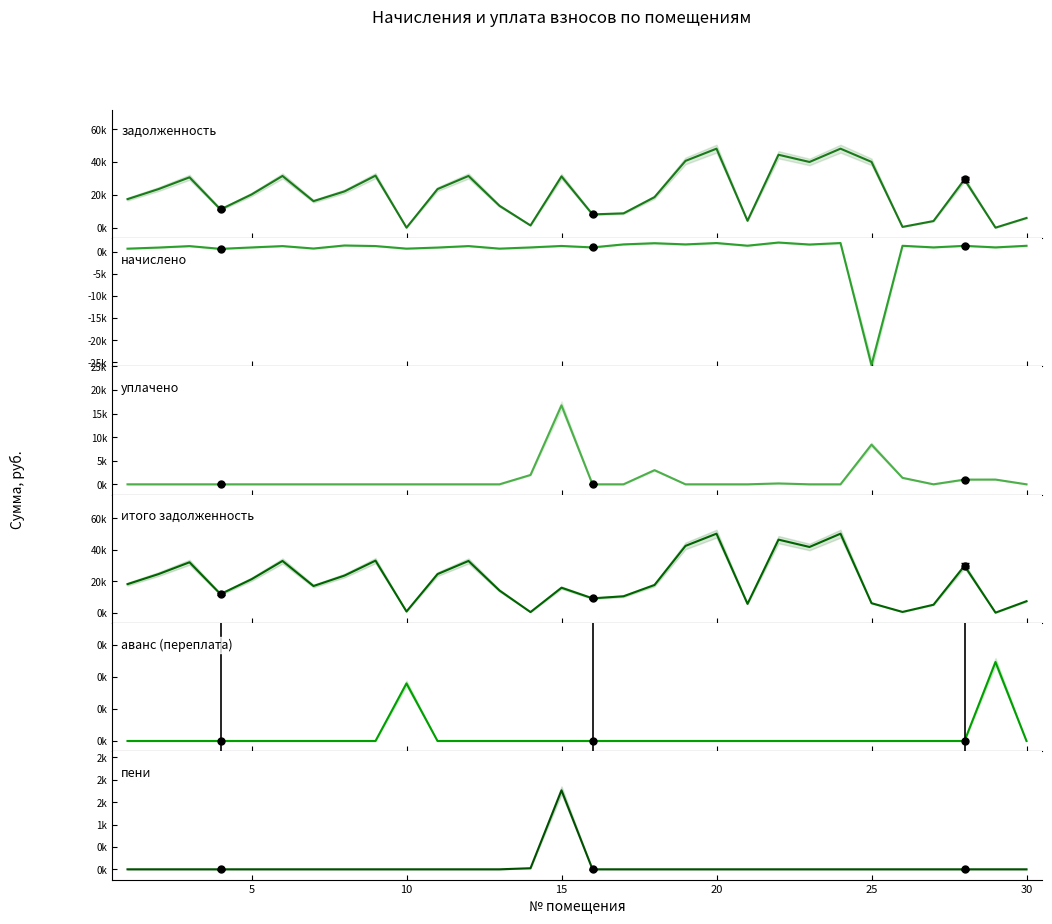

Reading right to left, transcribe all the data shown in this chart.

задолженность: 5.9	0.0	29.4	4.0	0.5	40.1	48.1	40.0	44.4	4.2	48.1	40.7	18.6	8.7	8.1	31.2	1.3	13.3	31.5	23.5	0.0	31.7	22.1	16.2	31.5	20.2	11.1	30.7	23.5	17.4
начислено: 1.4	1.0	1.4	1.0	1.4	-25.6	2.0	1.7	2.1	1.4	2.0	1.7	2.0	1.7	1.0	1.3	1.0	0.7	1.3	1.0	0.7	1.3	1.4	0.8	1.3	1.0	0.7	1.3	1.0	0.7
уплачено: 0.0	1.0	1.0	0.0	1.4	8.4	0.0	0.0	0.2	0.0	0.0	0.0	3.0	0.0	0.0	16.7	2.0	0.0	0.0	0.0	0.0	0.0	0.0	0.0	0.0	0.0	0.0	0.0	0.0	0.0
итого задолженность: 7.3	0.0	29.7	5.0	0.5	6.0	50.1	41.7	46.3	5.6	50.1	42.4	17.5	10.4	9.1	15.8	0.4	14.0	32.8	24.5	0.7	33.0	23.5	16.9	32.8	21.2	11.8	32.0	24.5	18.1
аванс (переплата): 0.0	0.0	0.0	0.0	0.0	0.0	0.0	0.0	0.0	0.0	0.0	0.0	0.0	0.0	0.0	0.0	0.0	0.0	0.0	0.0	0.0	0.0	0.0	0.0	0.0	0.0	0.0	0.0	0.0	0.0
пени: 0.0	0.0	0.0	0.0	0.0	0.0	0.0	0.0	0.0	0.0	0.0	0.0	0.0	0.0	0.0	1.8	0.0	0.0	0.0	0.0	0.0	0.0	0.0	0.0	0.0	0.0	0.0	0.0	0.0	0.0